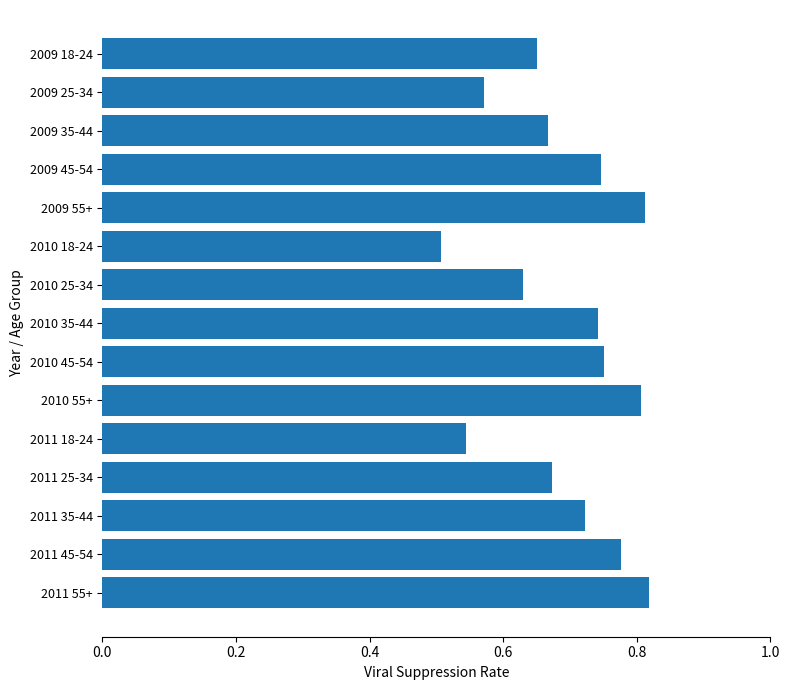

How many values are between 0 and 1?

15